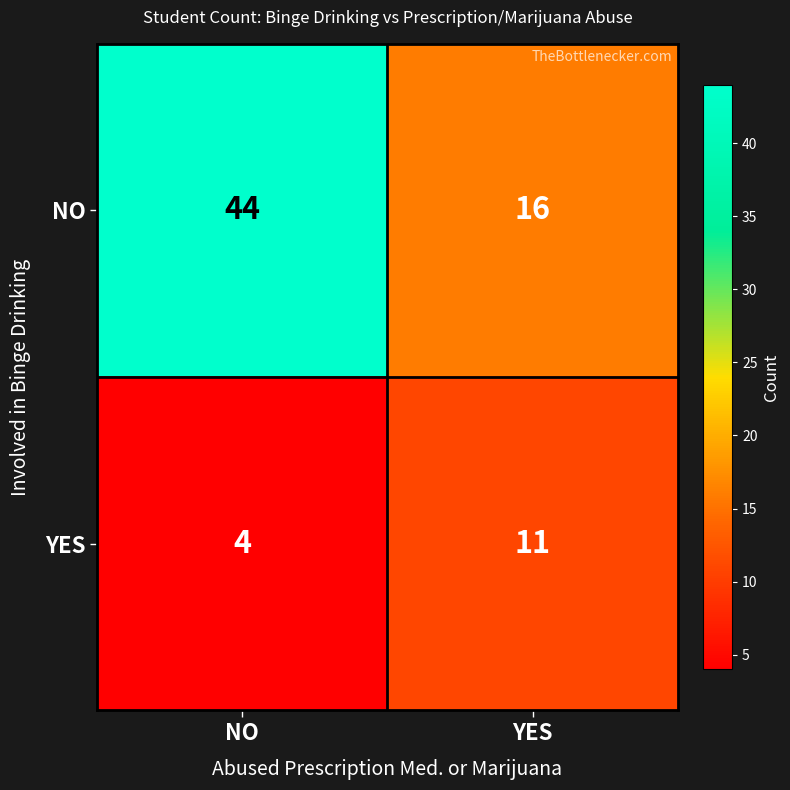

What is the total value across all series at YES?

27